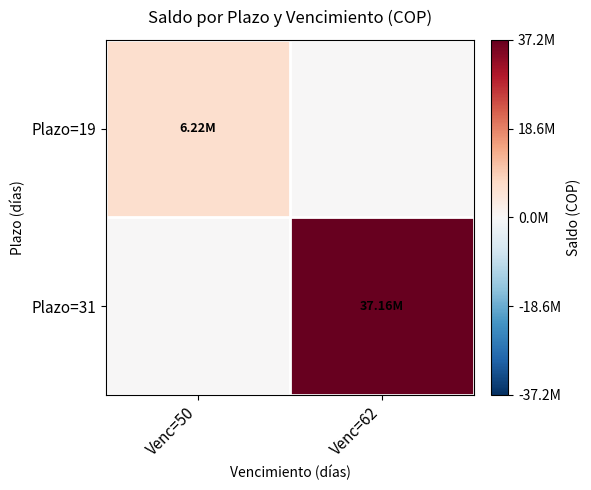

Which series has the widest spread of values?

Plazo=31